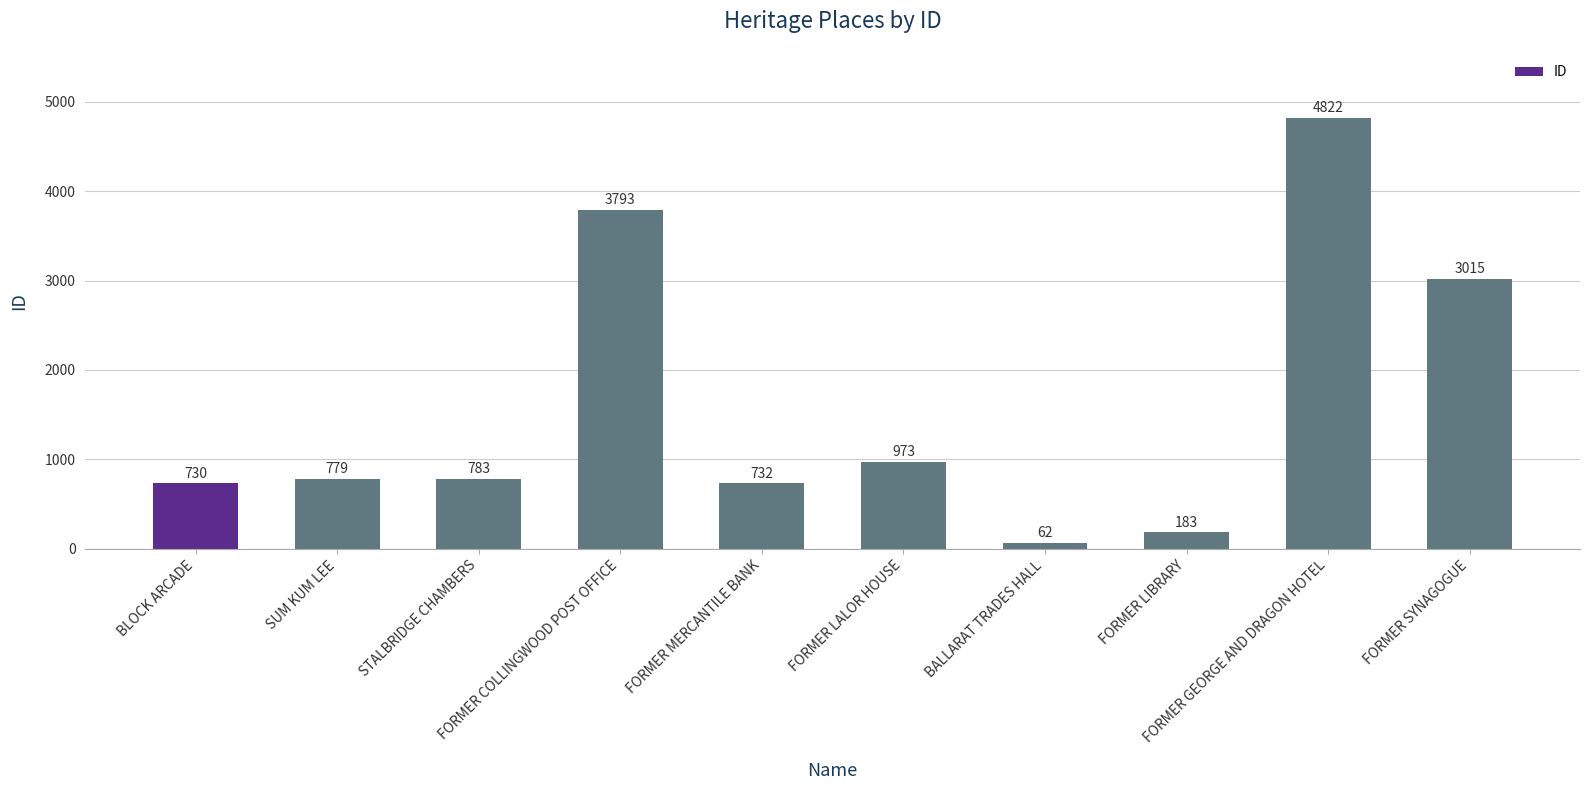

Are the bars horizontal?

No